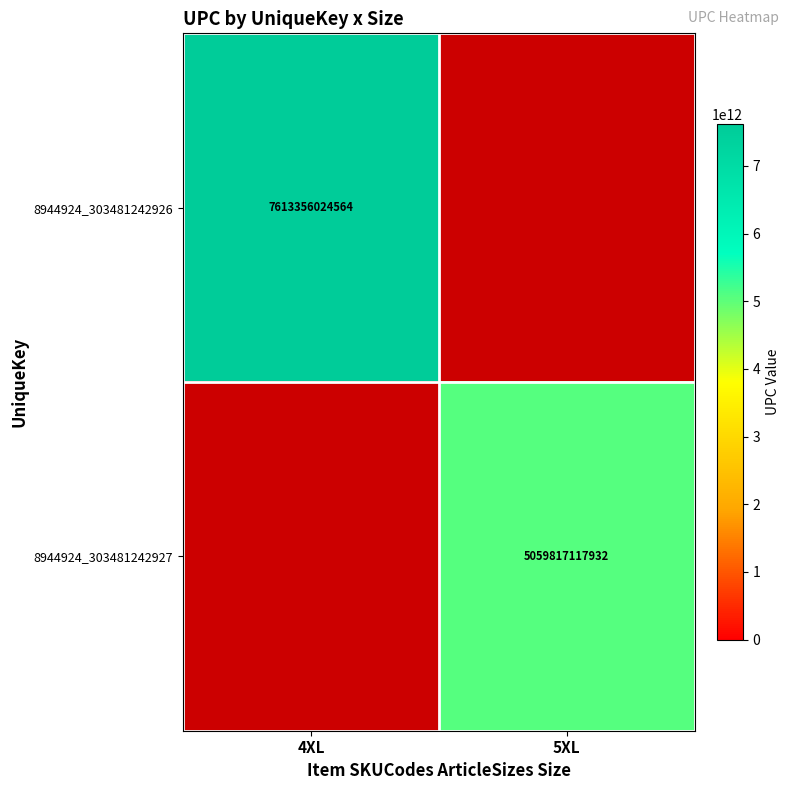

How many data points does each series have?

2